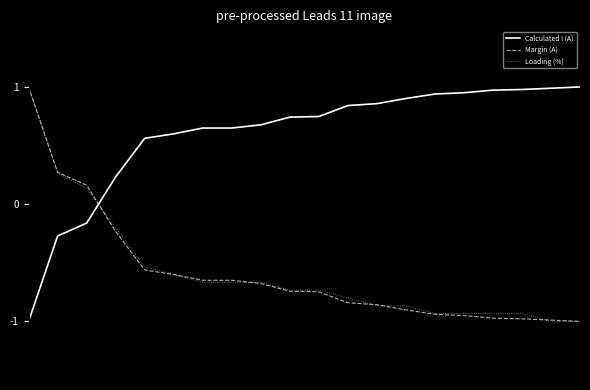

Which series has the largest total across all categories?

Calculated I (A)